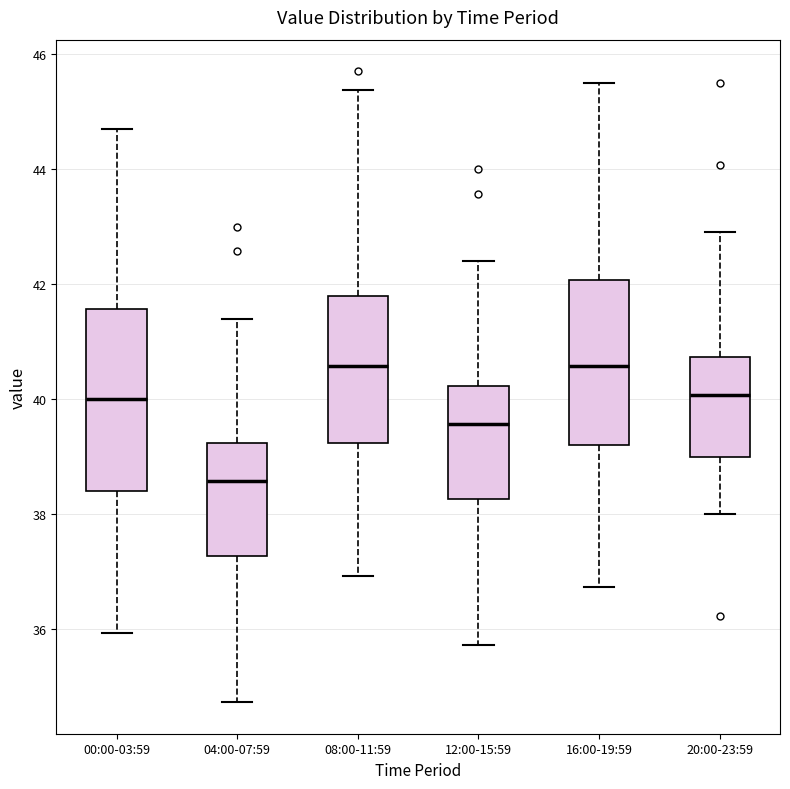

Comparing the boxes themselves (not the whiskers), which one is the tallest?

00:00-03:59